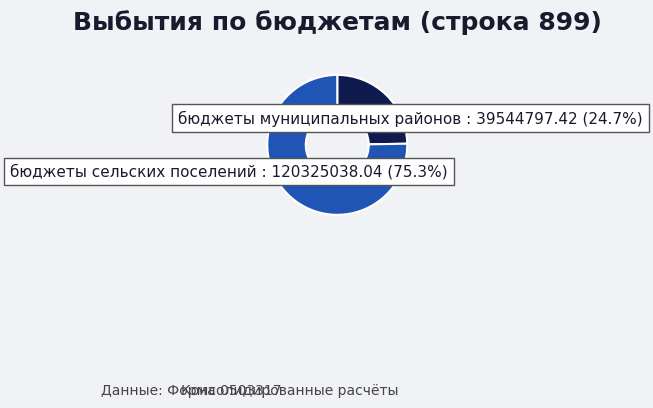

Combined, do бюджеты сельских поселений and бюджеты муниципальных районов account for over 50%?

Yes